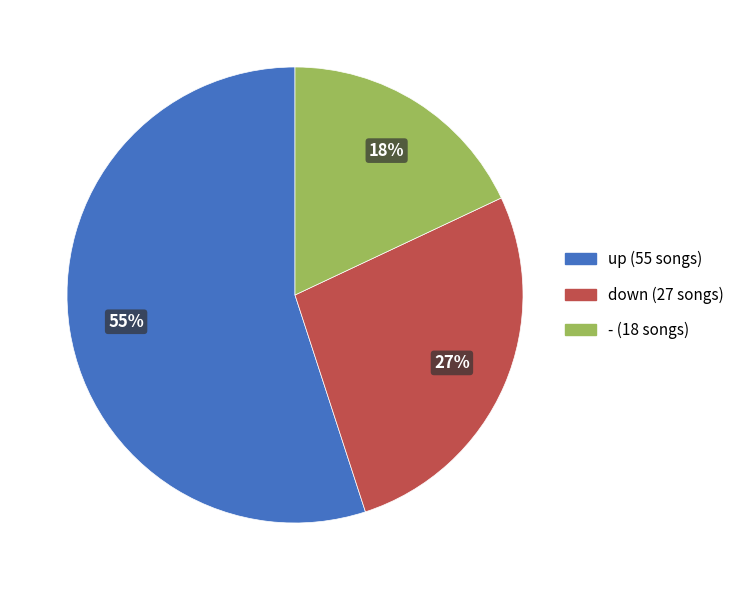

What is the majority slice?

up